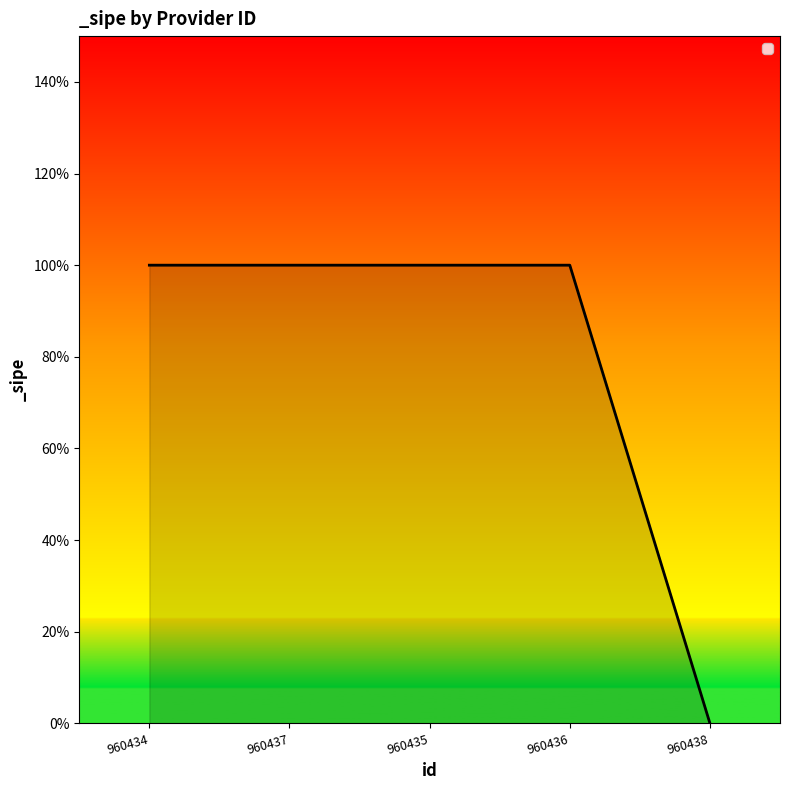

Is this an area chart (filled region under the line)?

Yes